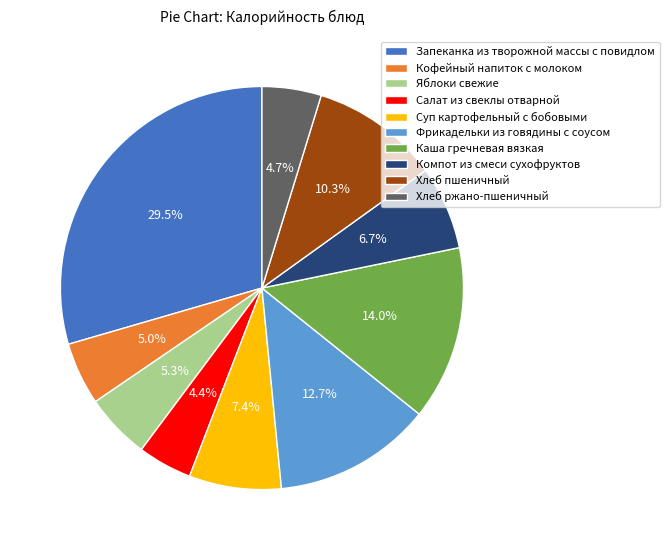

What is the ratio of the value at Запеканка из творожной массы с повидлом to the value at Суп картофельный с бобовыми?

4.0